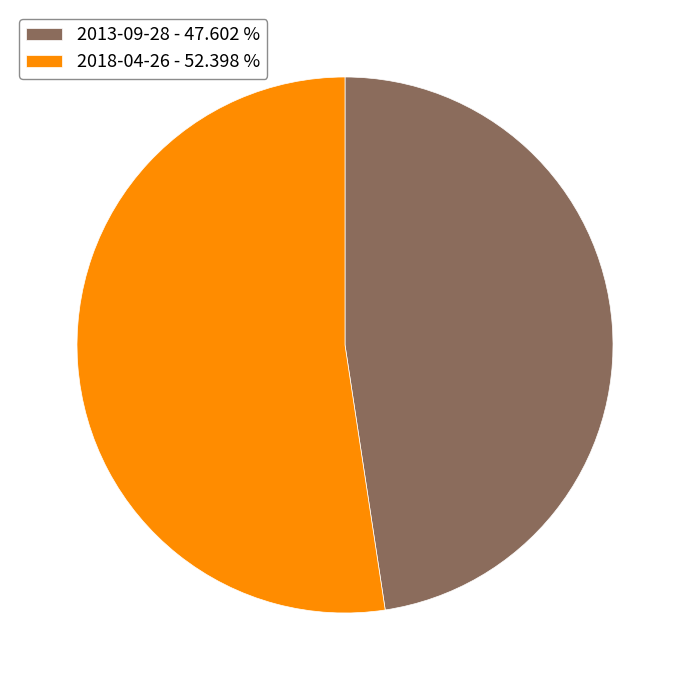

Approximately how many times larger is the value at 2018-04-26 - 52.398 % compared to 2013-09-28 - 47.602 %?

1.1